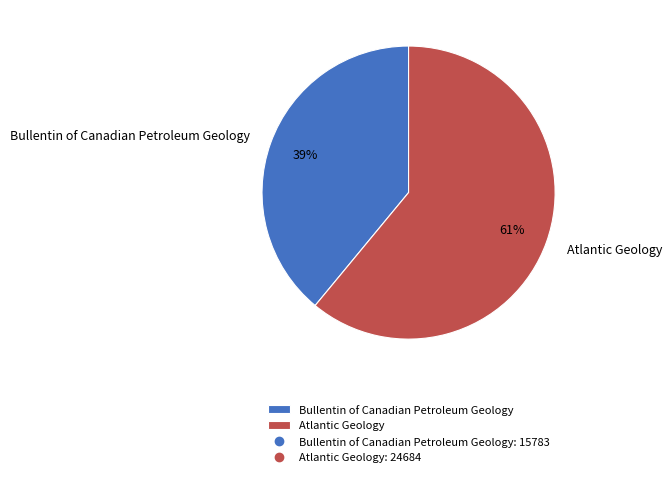

Is it true that Atlantic Geology is 61% of the pie?

True